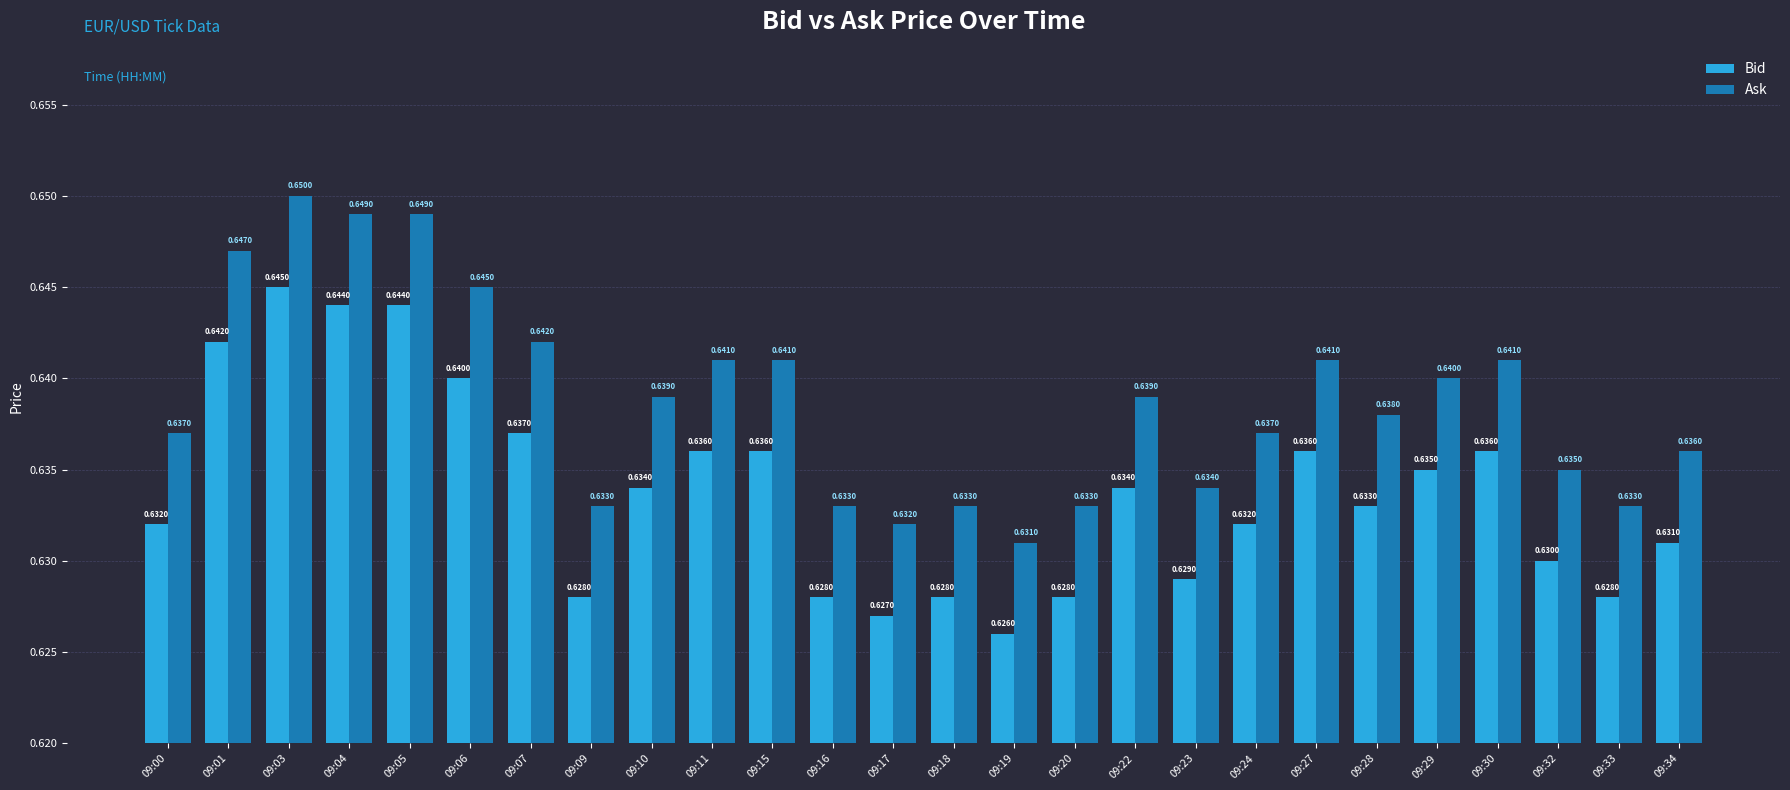

What is the sum of all Ask values?

16.6